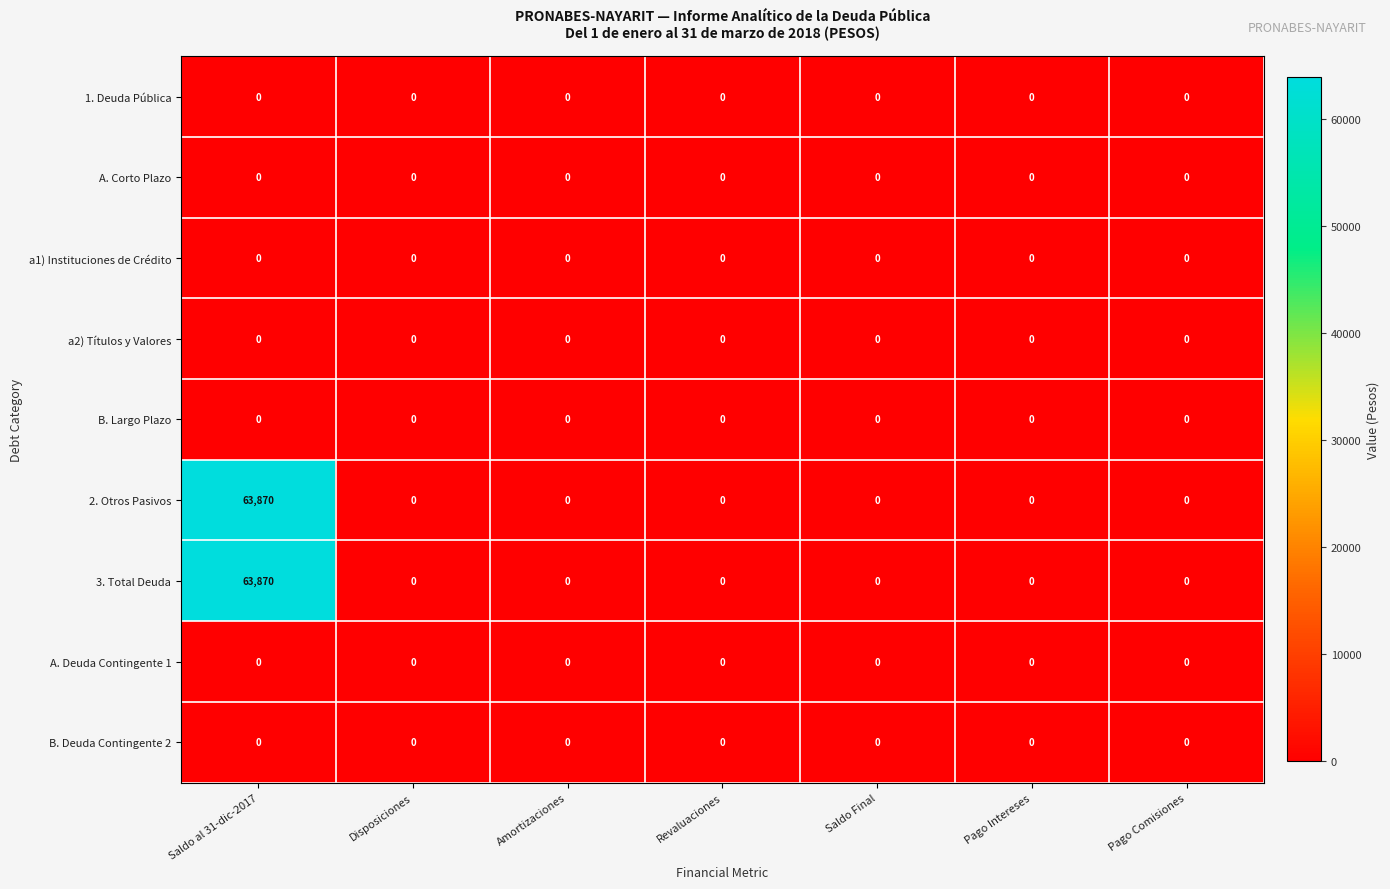

Which label corresponds to the largest value in the chart?

Saldo al 31-dic-2017